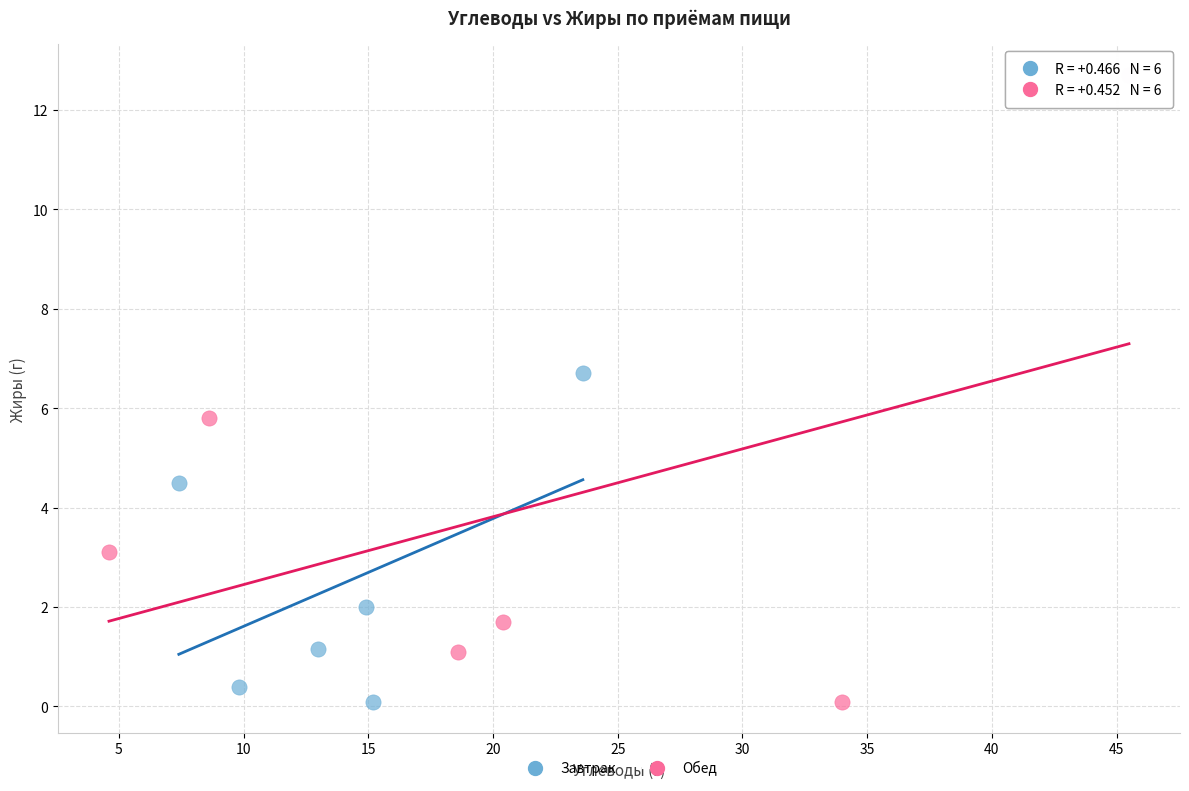

Which series contains the highest Y value?

Обед